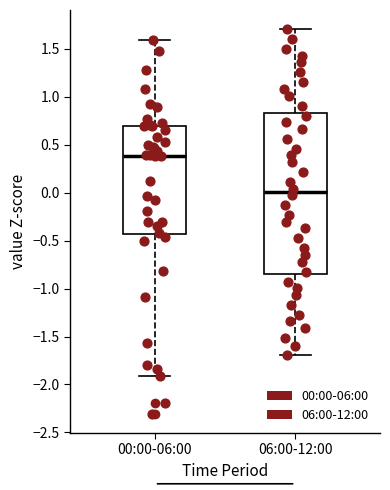

Reading left to right, transcribe this box plot: for each box, give where its median line is, the range the box spans, and where its two whiskers end, as read against the y-axis. The values are not printed on the chart, so give them approximately, as read against the axis.

00:00-06:00: median 0.40, box -0.45 to 0.70, whiskers -1.90 to 1.60
06:00-12:00: median 0.00, box -0.85 to 0.85, whiskers -1.70 to 1.70